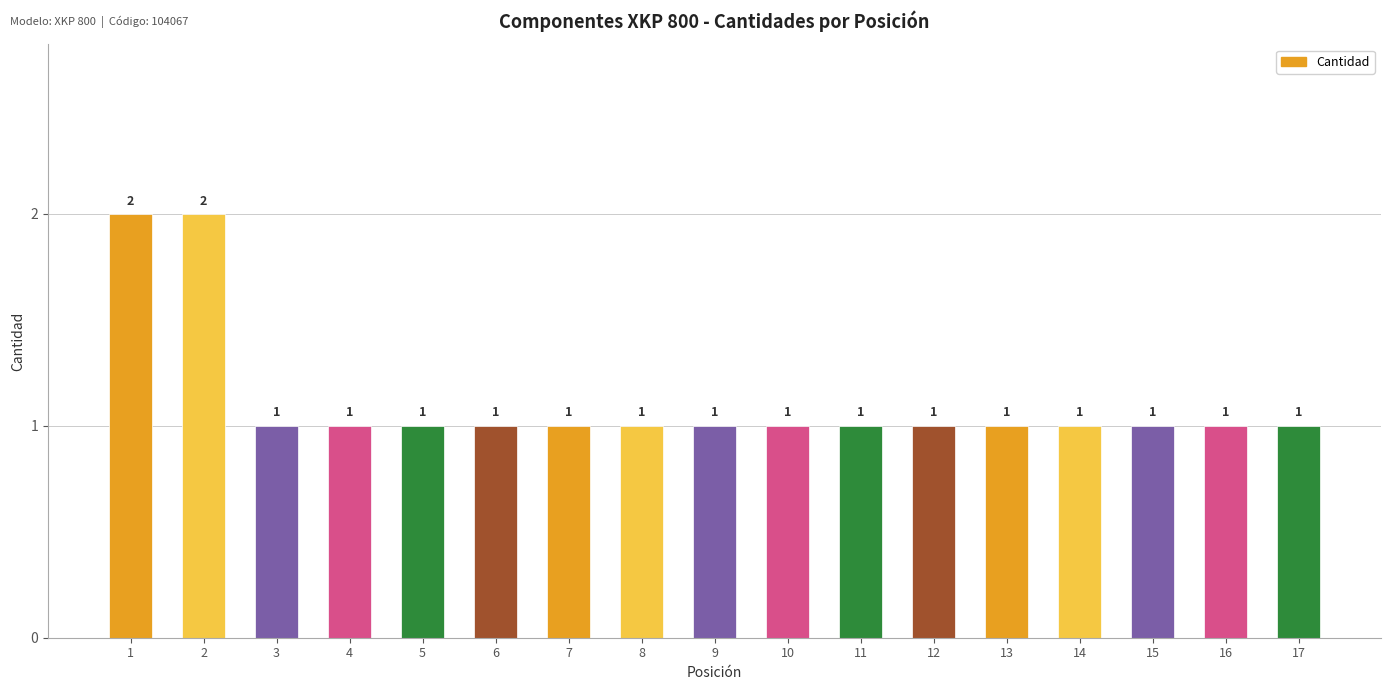

What is the smallest value displayed?

1